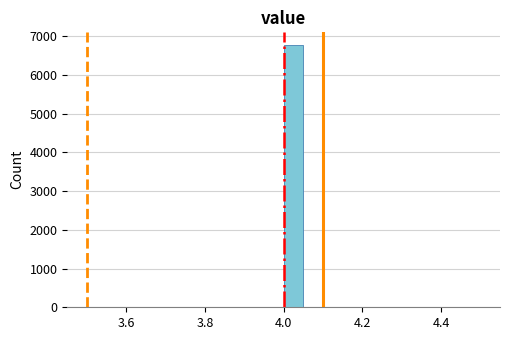

Around what value on the x-axis is the tallest bar? Give the approximate position of its centre, as read against the axis.

4.02